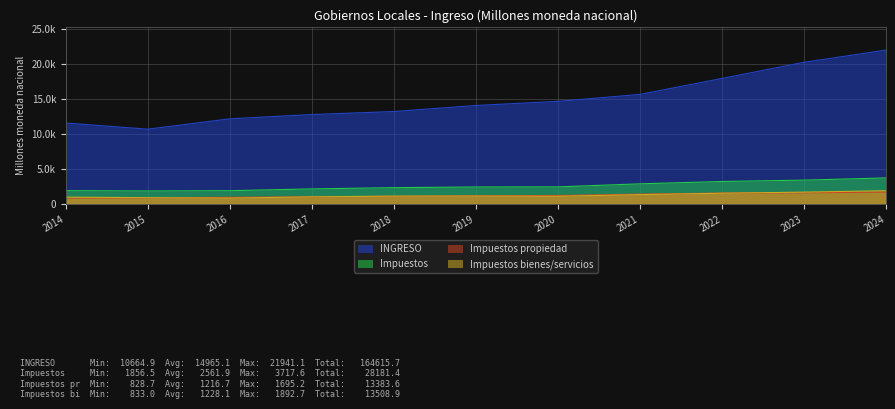

What is the difference between the Impuestos bienes/servicios values at 2021 and 2015?

434.8